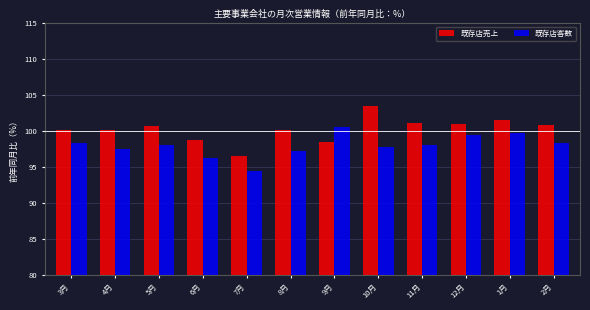

True or false: 既存店売上 has a value of 169.6 at 1月.

False